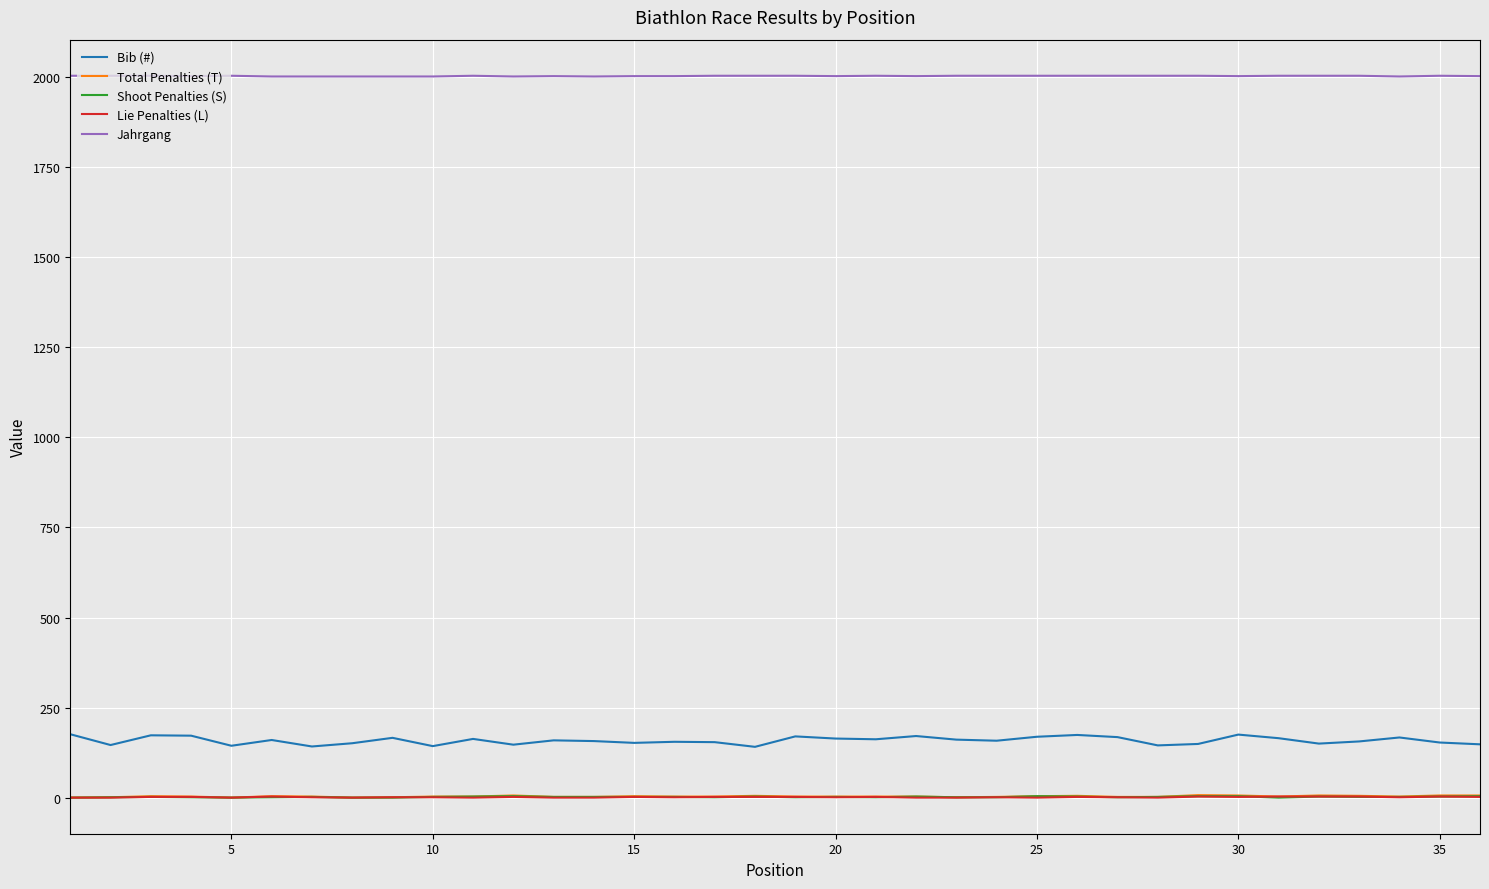

True or false: Shoot Penalties (S) and Jahrgang cross at least once.

False